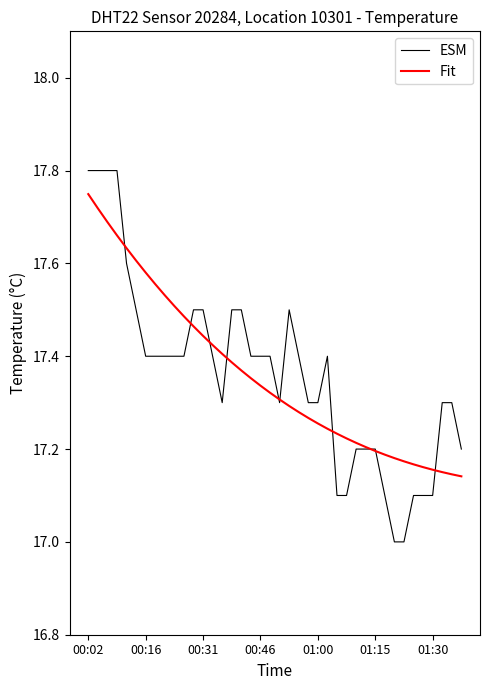

What is the greatest value displayed?

17.8